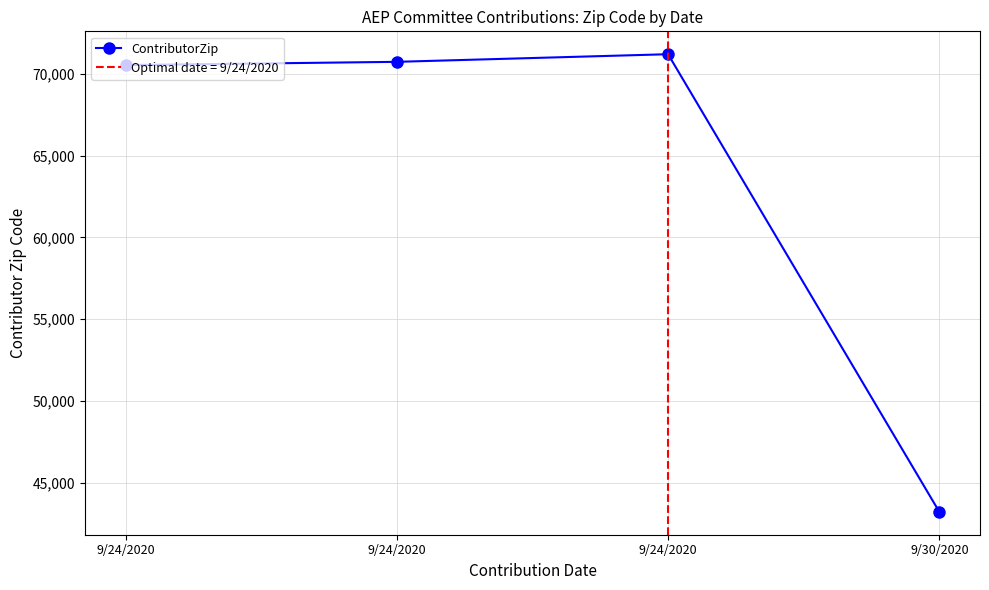

Reading left to right, transcribe all the data shown in this chart.

70538	70737	71203	43215